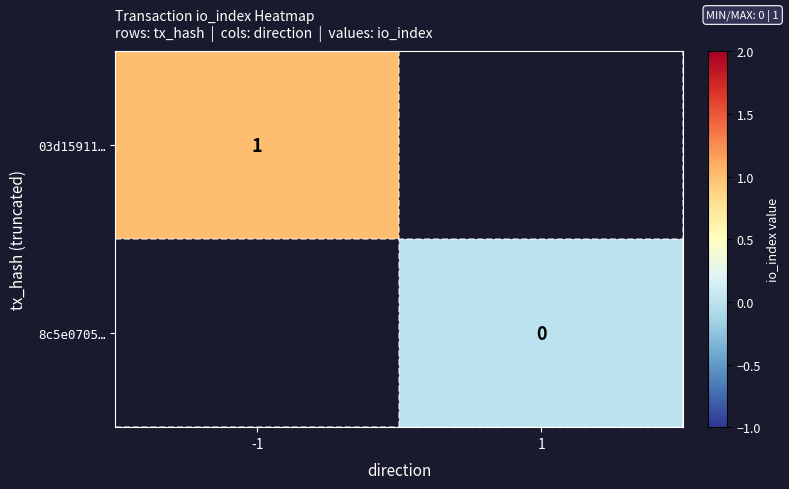

Is it true that 03d15911… equals 1 at -1?

True